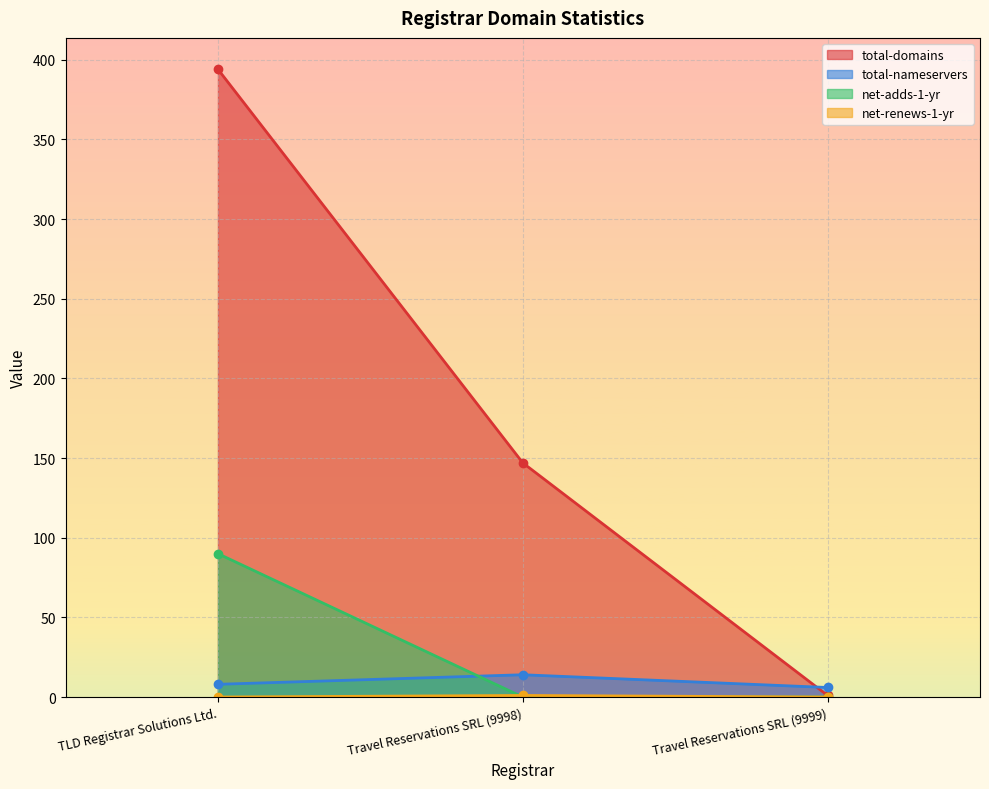

Which series changed the most between TLD Registrar Solutions Ltd. and Travel Reservations SRL (9998)?

total-domains